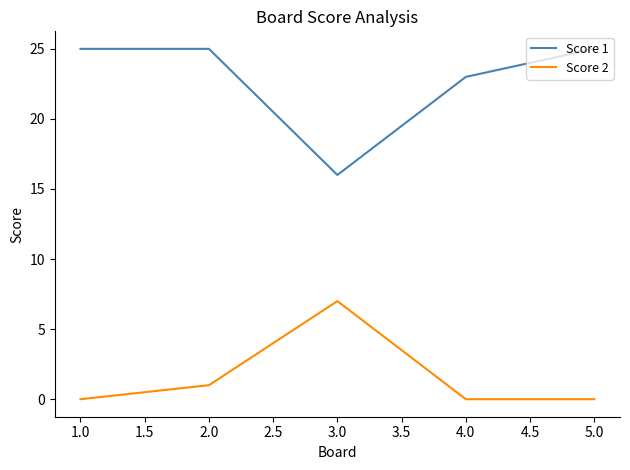

True or false: Score 1 and Score 2 intersect in this chart.

False